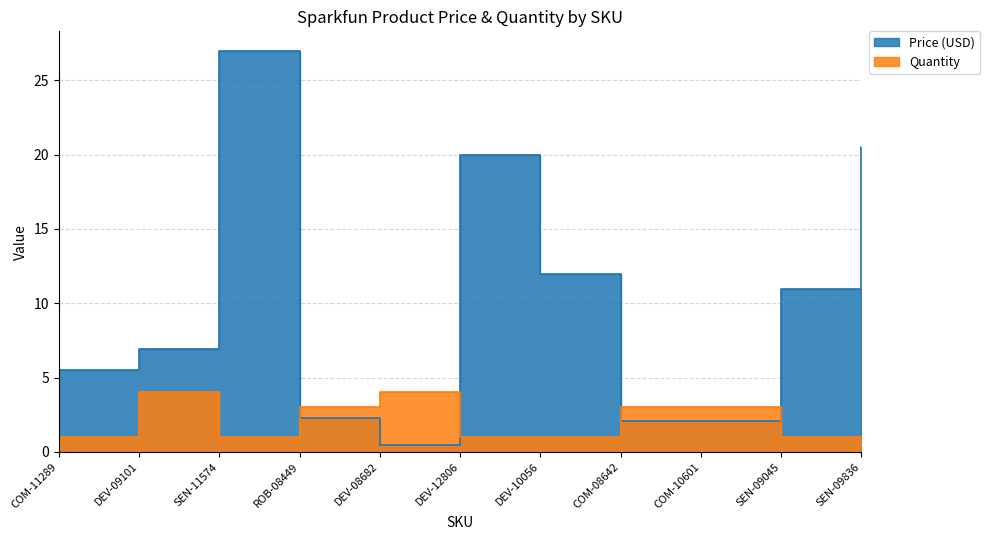

Rank the series by their maximum value, from lowest to highest.

Quantity, Price (USD)